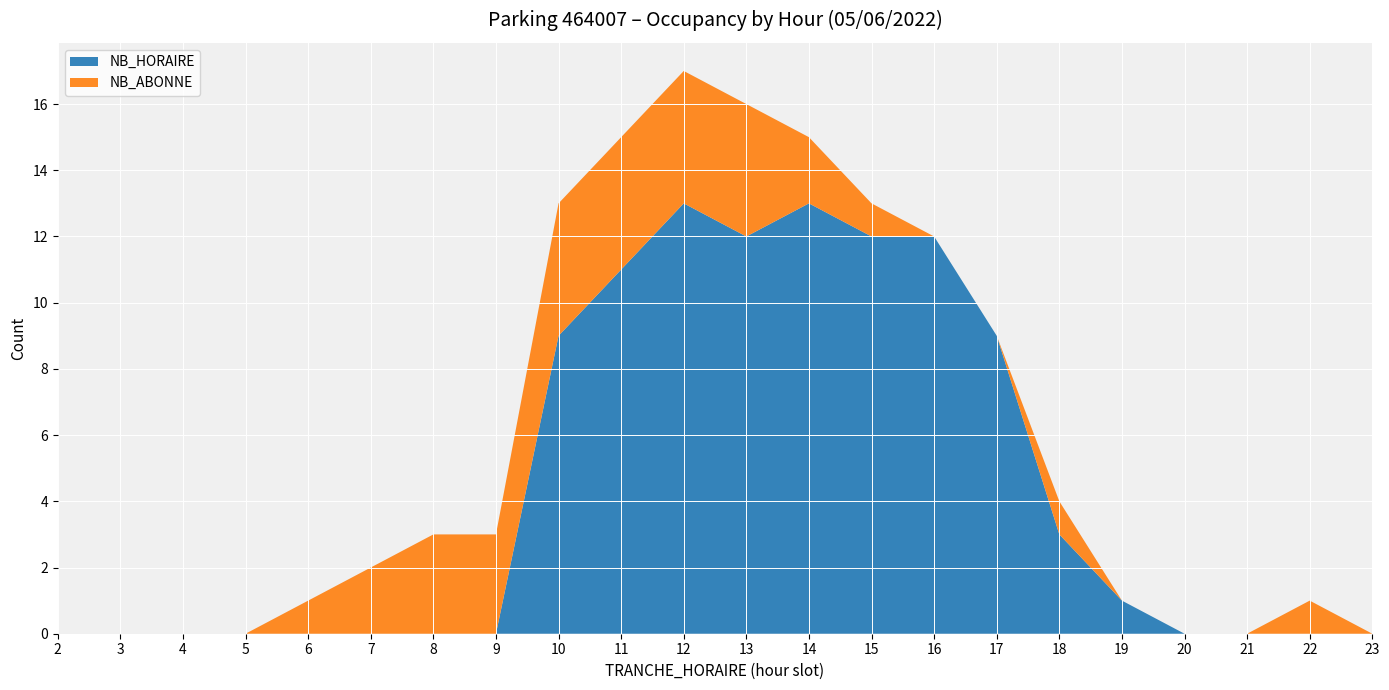

Reading left to right, list all the values displayed in this chart.

NB_HORAIRE: 0	0	0	0	0	0	0	0	9	11	13	12	13	12	12	9	3	1	0	0	0	0
NB_ABONNE: 0	0	0	0	1	2	3	3	4	4	4	4	2	1	0	0	1	0	0	0	1	0